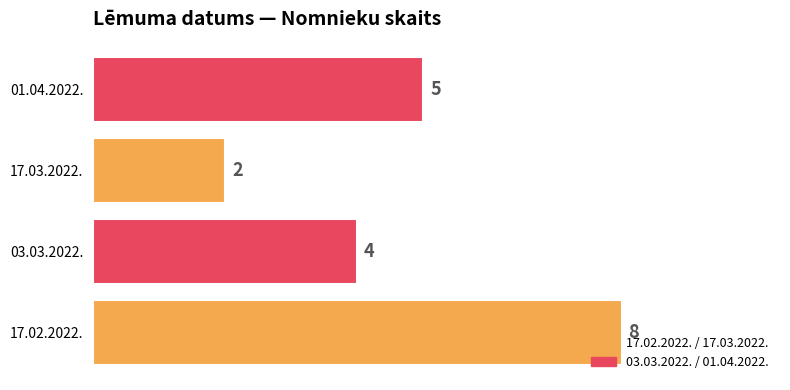

What is the sum of all values?

19